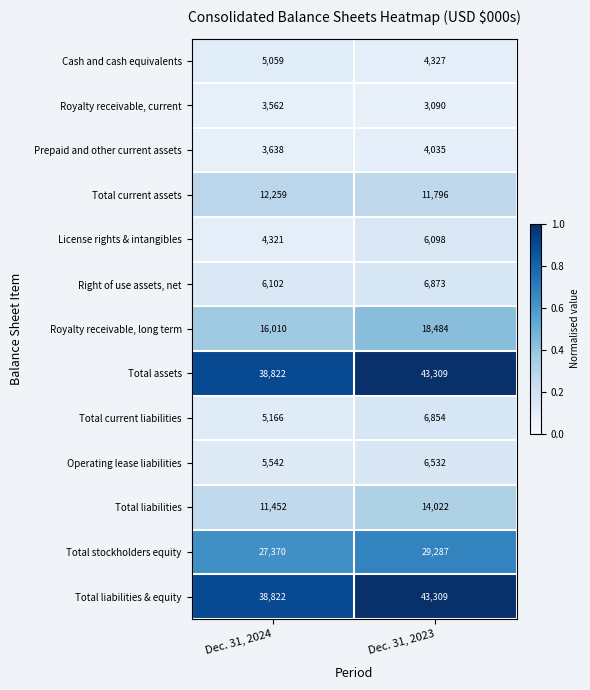

How many data points does each series have?

2